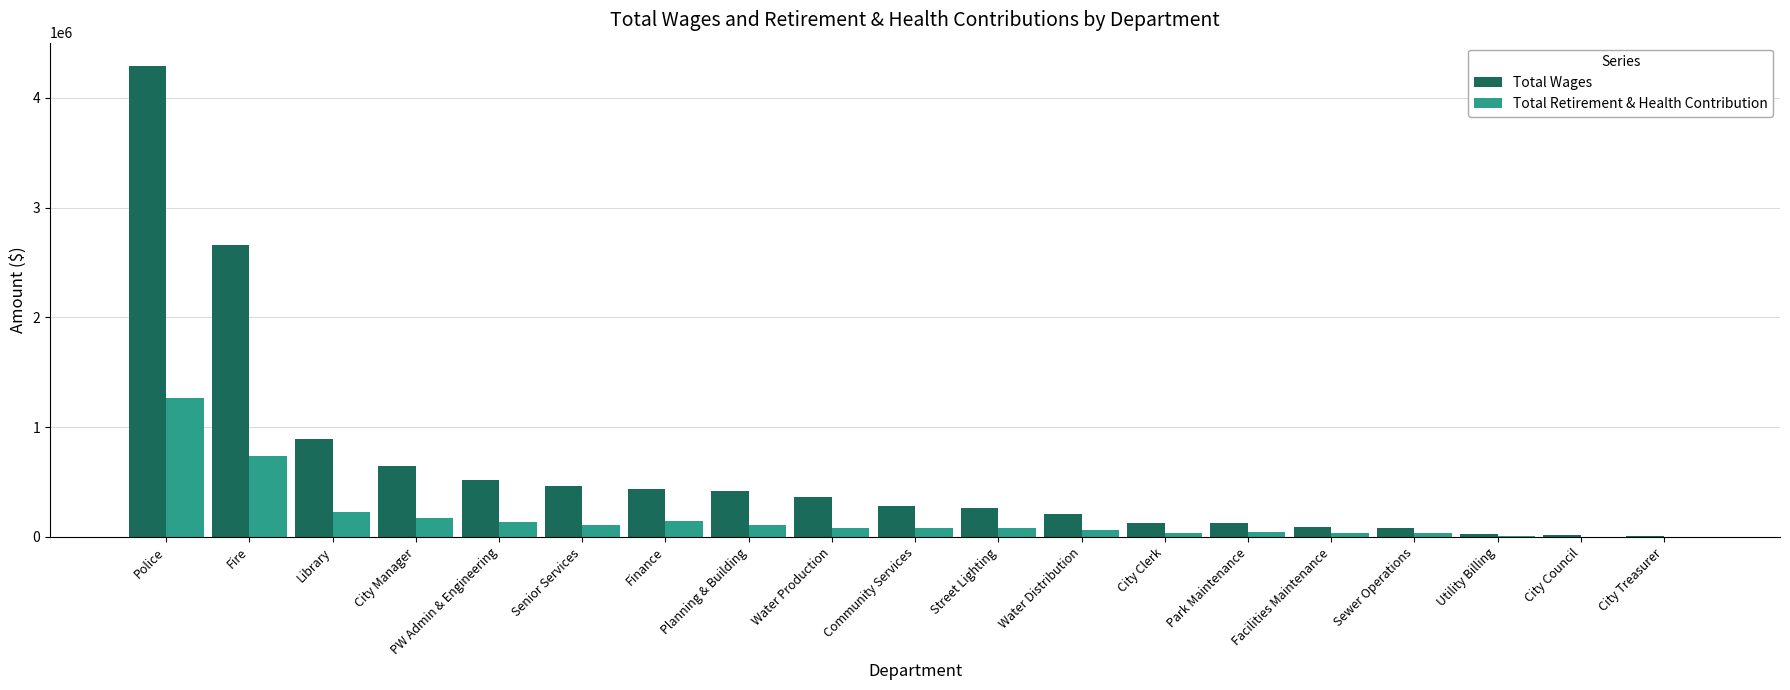

At which label does Total Wages first exceed 284784?

Police